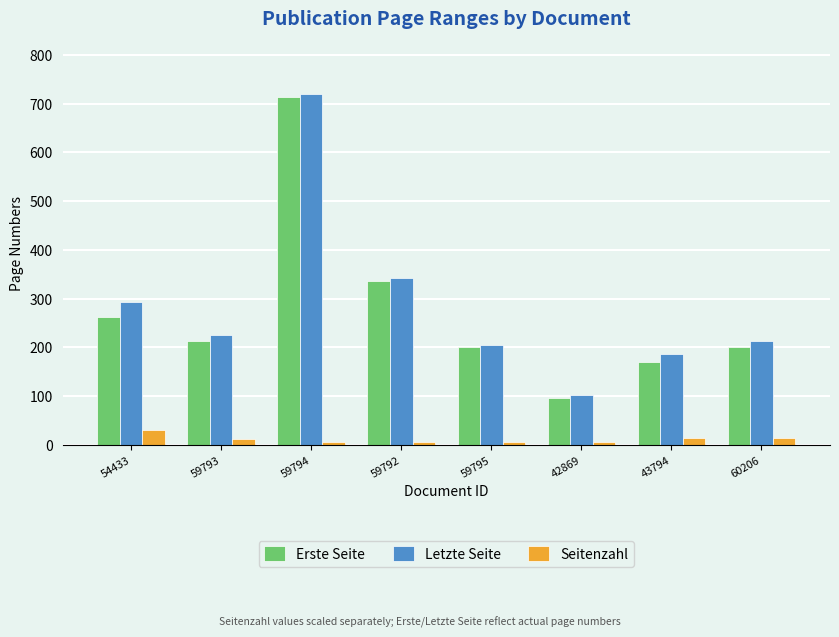

What is the label of the 4th bar from the right?

59795